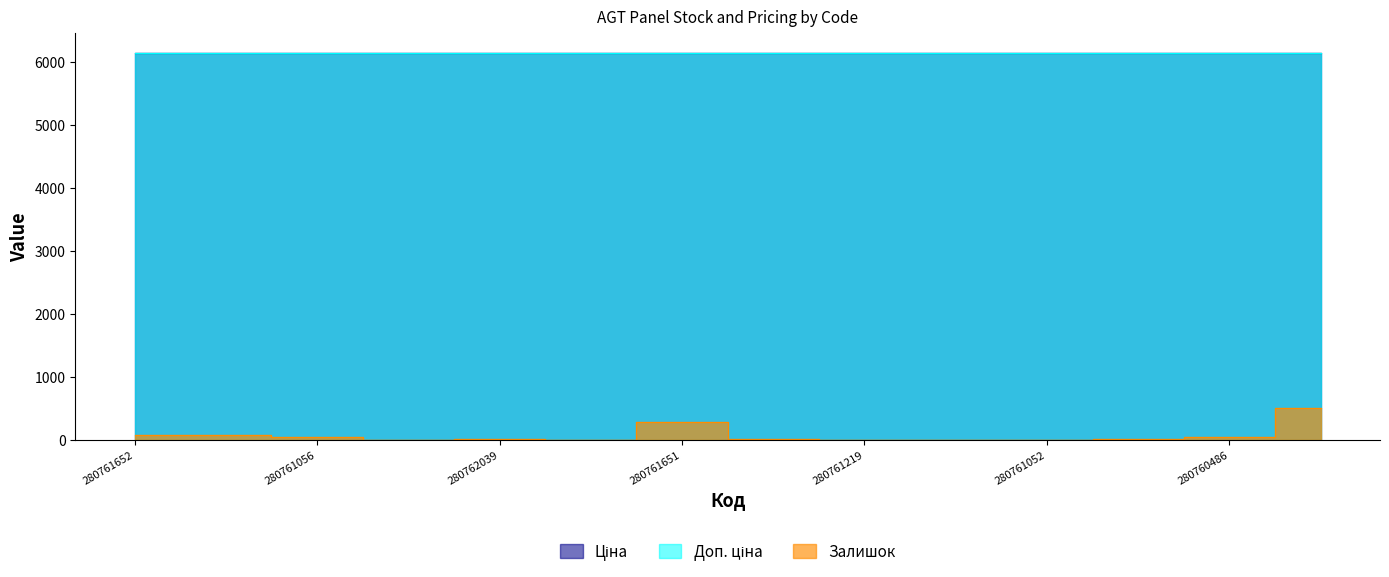

True or false: Ціна has more than 2 points higher than both neighbors.

False